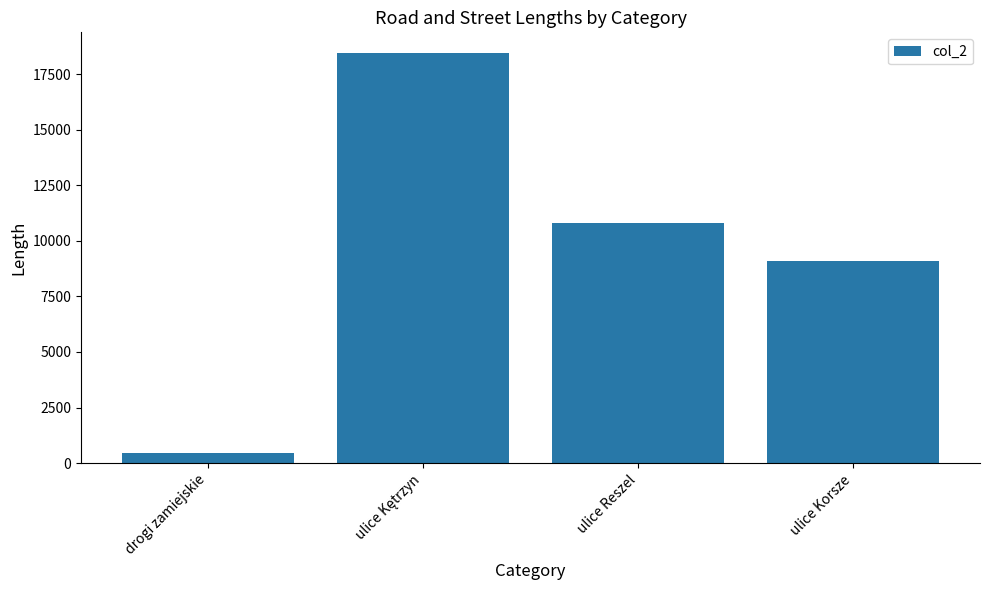

How many distinct data groups are displayed?

1